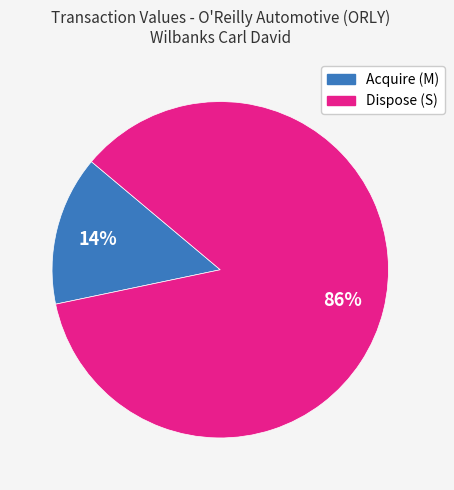

Count the number of slices in the pie.

2